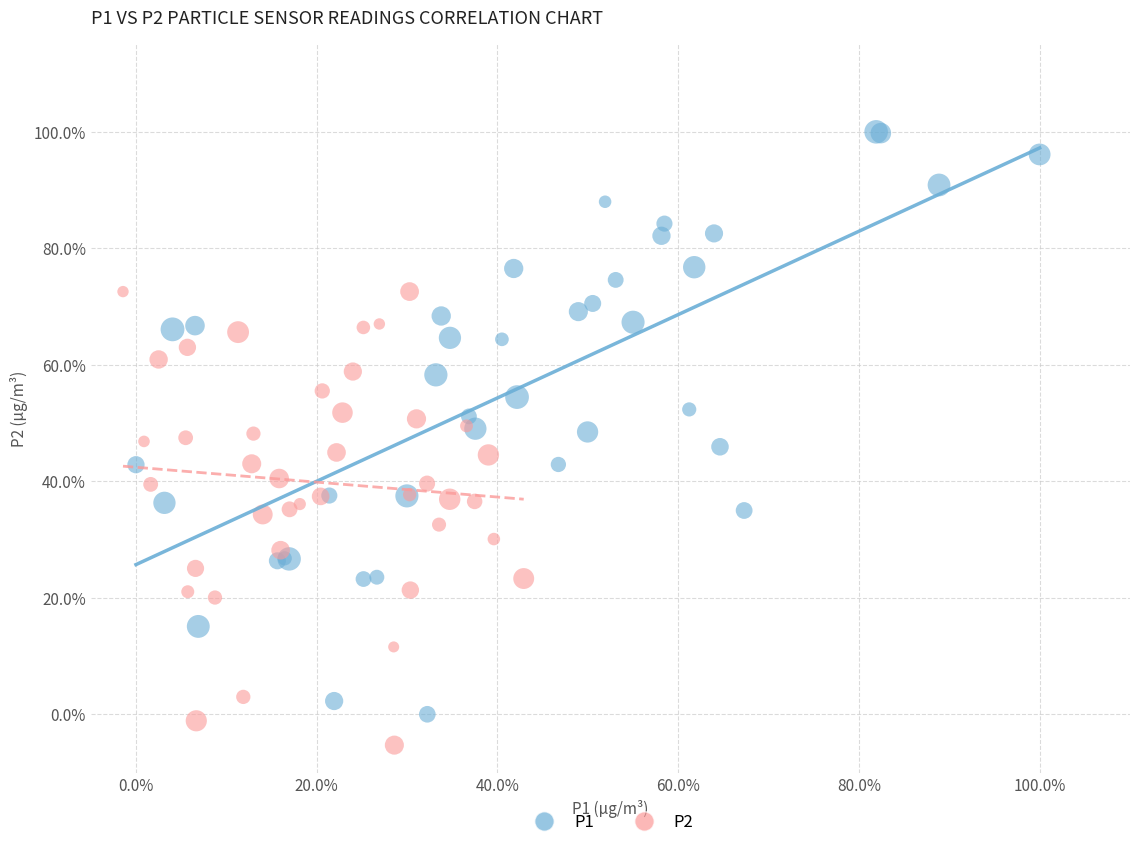

Which series reaches the minimum Y coordinate?

P2